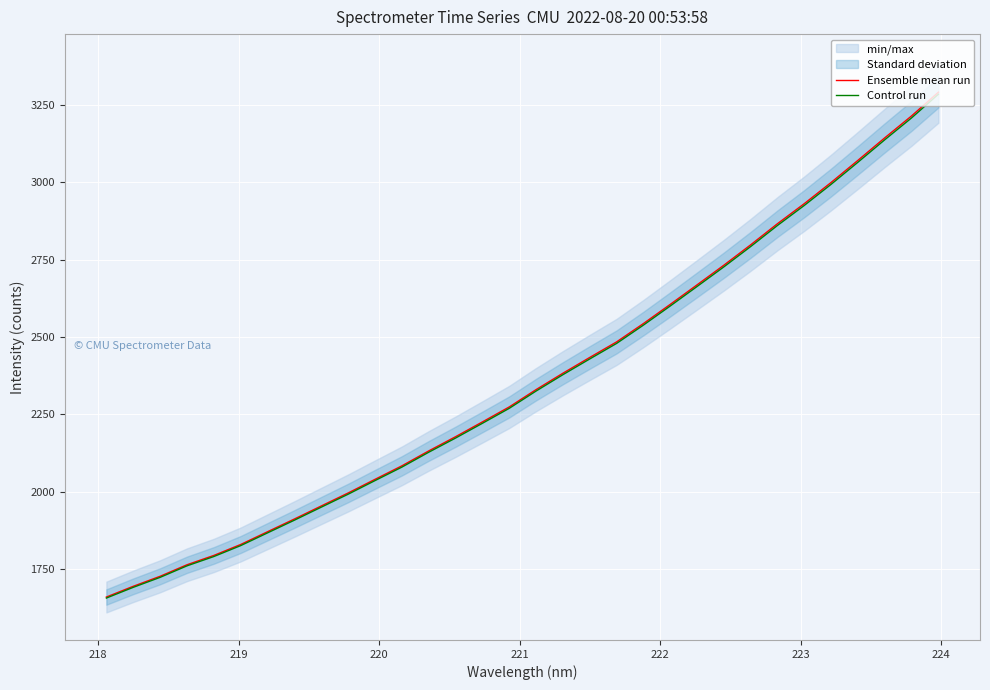

What is the highest value of the Control run series?

3284.6